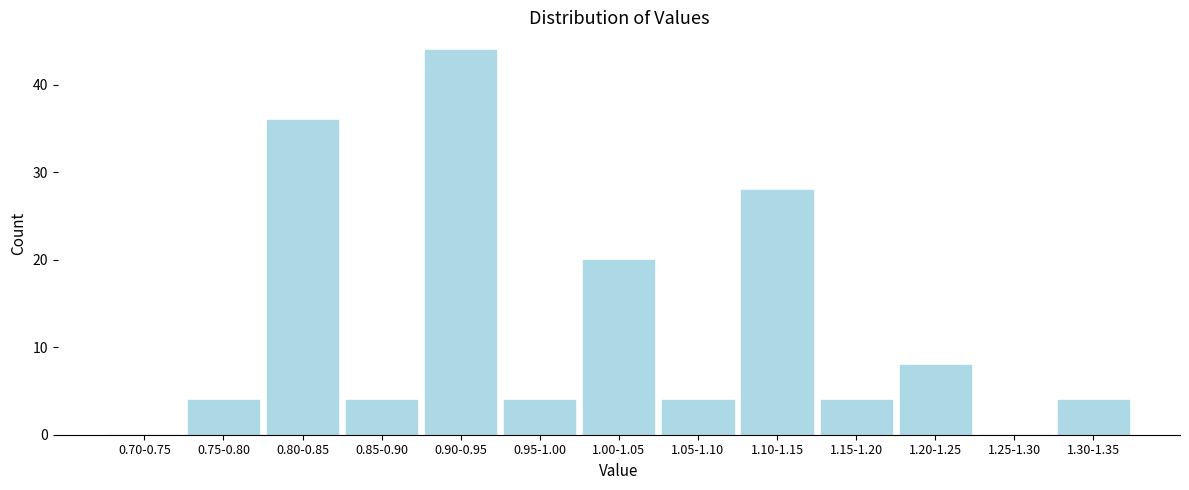

Reading left to right, what are all the values shown in this chart?

0.70-0.75=0	0.75-0.80=4	0.80-0.85=36	0.85-0.90=4	0.90-0.95=44	0.95-1.00=4	1.00-1.05=20	1.05-1.10=4	1.10-1.15=28	1.15-1.20=4	1.20-1.25=8	1.25-1.30=0	1.30-1.35=4